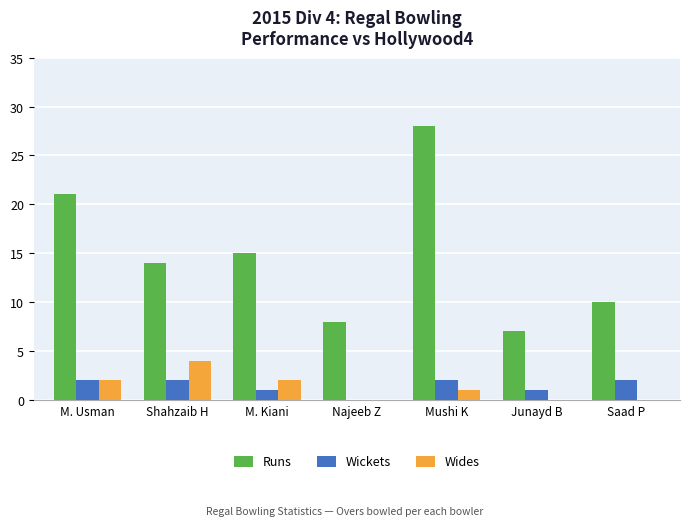

What value does the Wides series have at M. Usman?

2